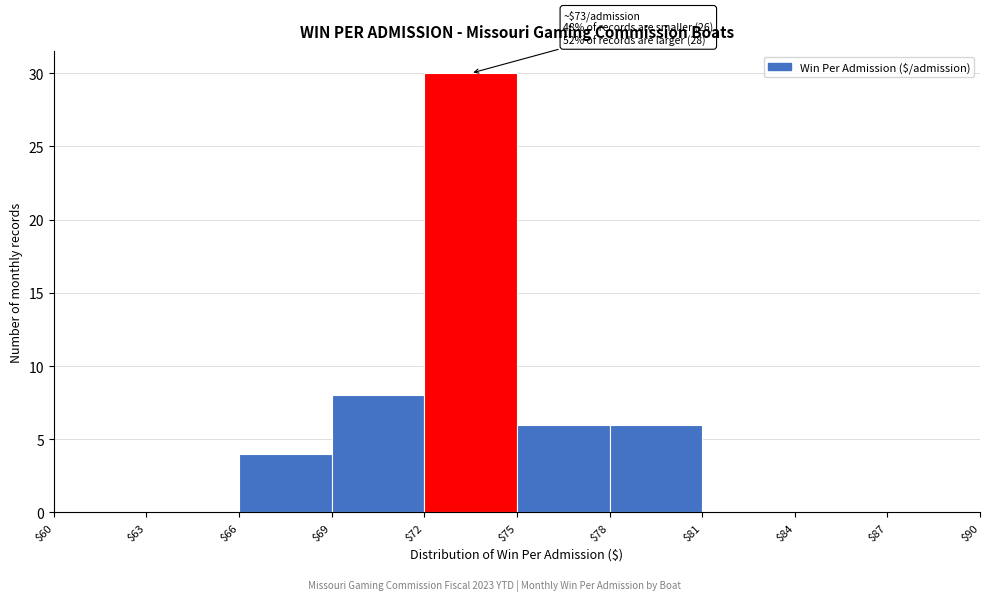

Which range on the x-axis has the tallest bar?

$72 to $75